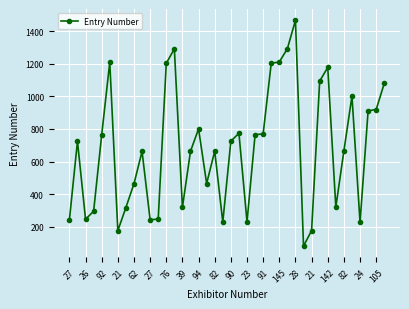

What is the smallest value displayed?

81